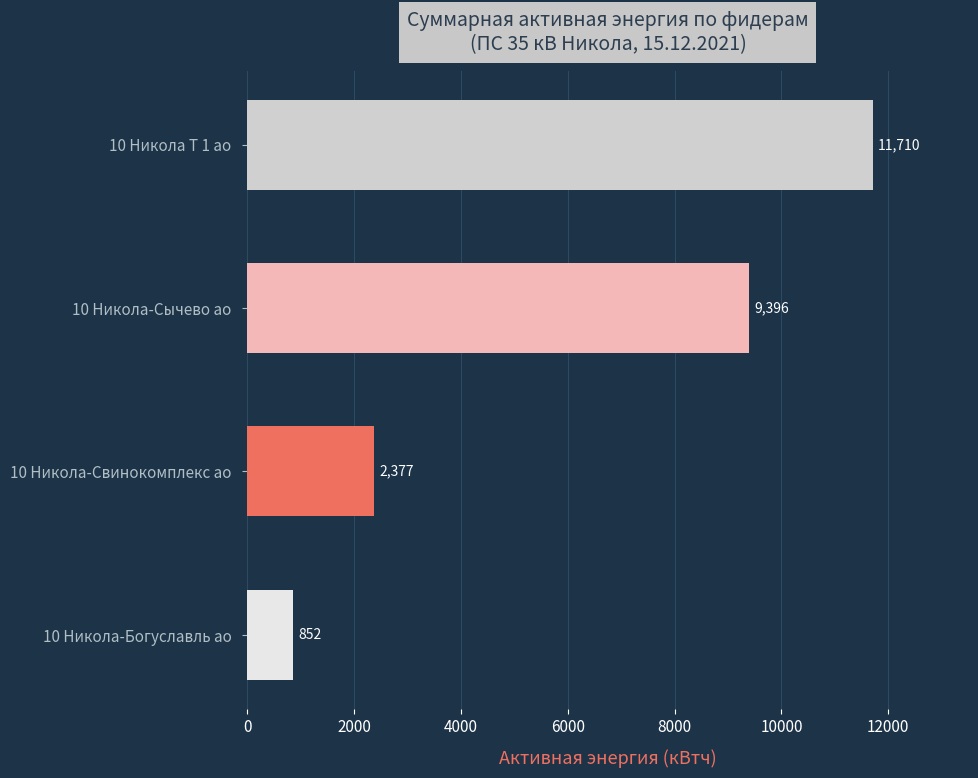

Between 10 Никола-Свинокомплекс ао and 10 Никола-Сычево ао, which is larger?

10 Никола-Сычево ао